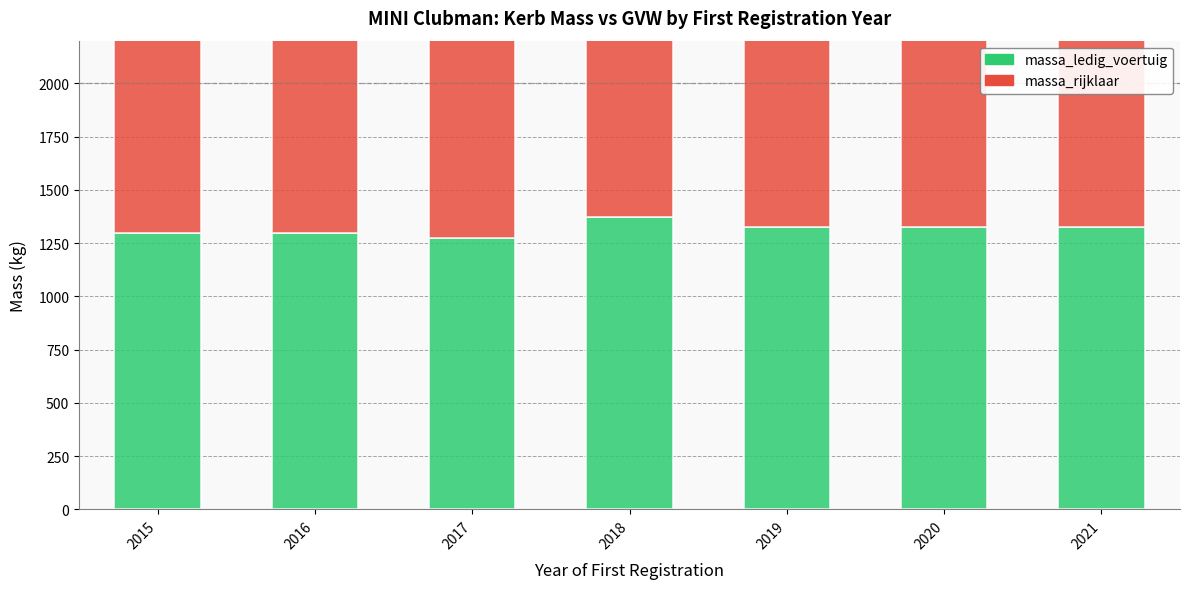

What is the average value of the massa_rijklaar series?

1416